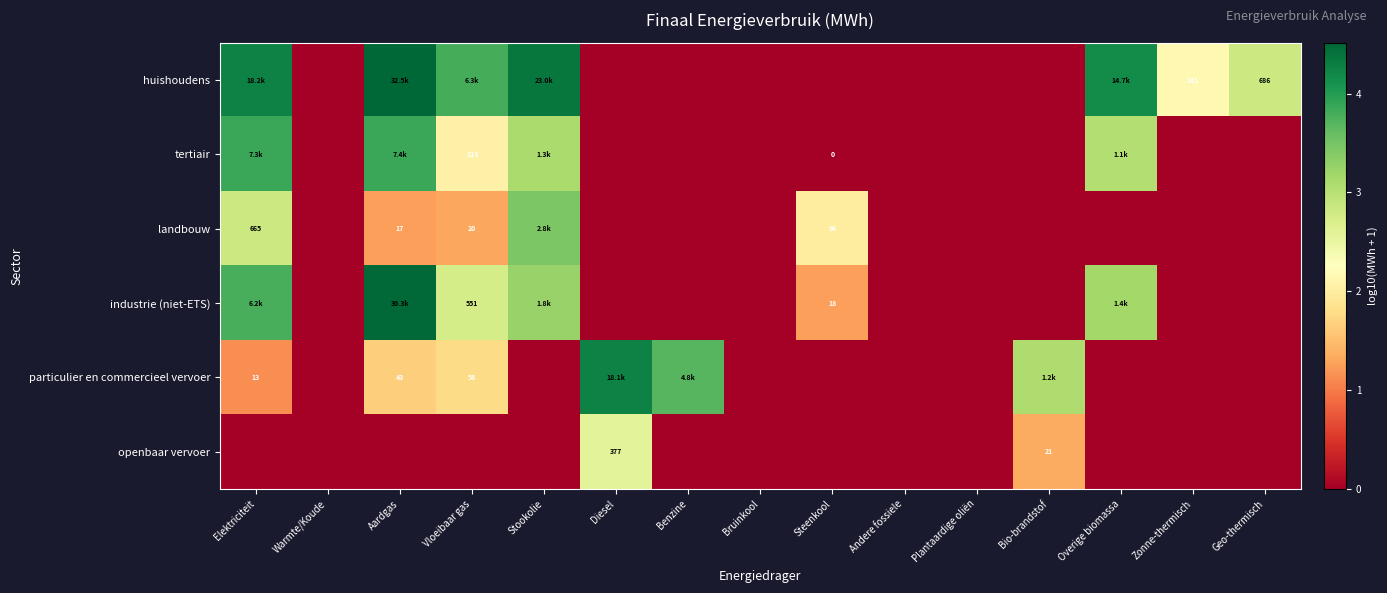

At Elektriciteit, list the series in order from largest to smallest.

huishoudens, tertiair, industrie (niet-ETS), landbouw, particulier en commercieel vervoer, openbaar vervoer